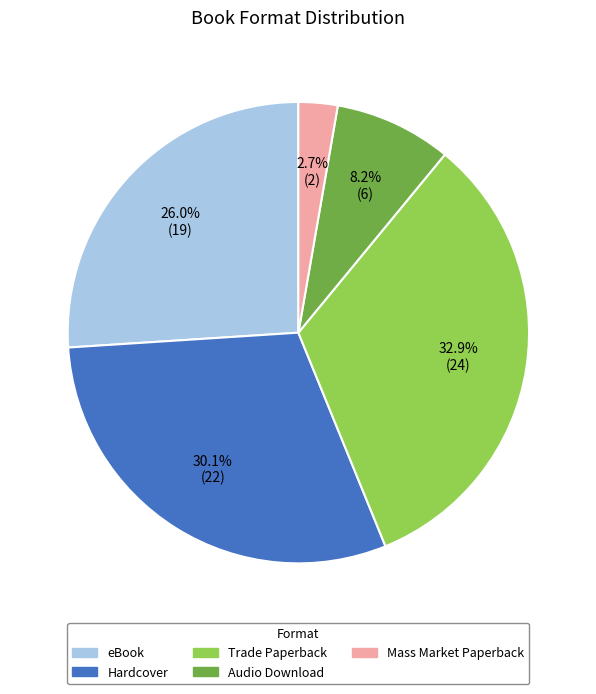

To the nearest percent, what is the difference between the eBook and Audio Download slice percentages?

18%